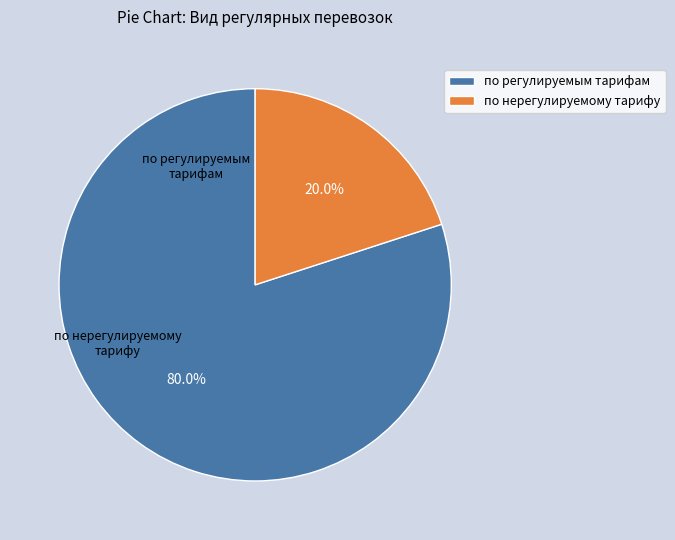

Do по нерегулируемому тарифу and по регулируемым тарифам together represent more than half of the pie?

Yes